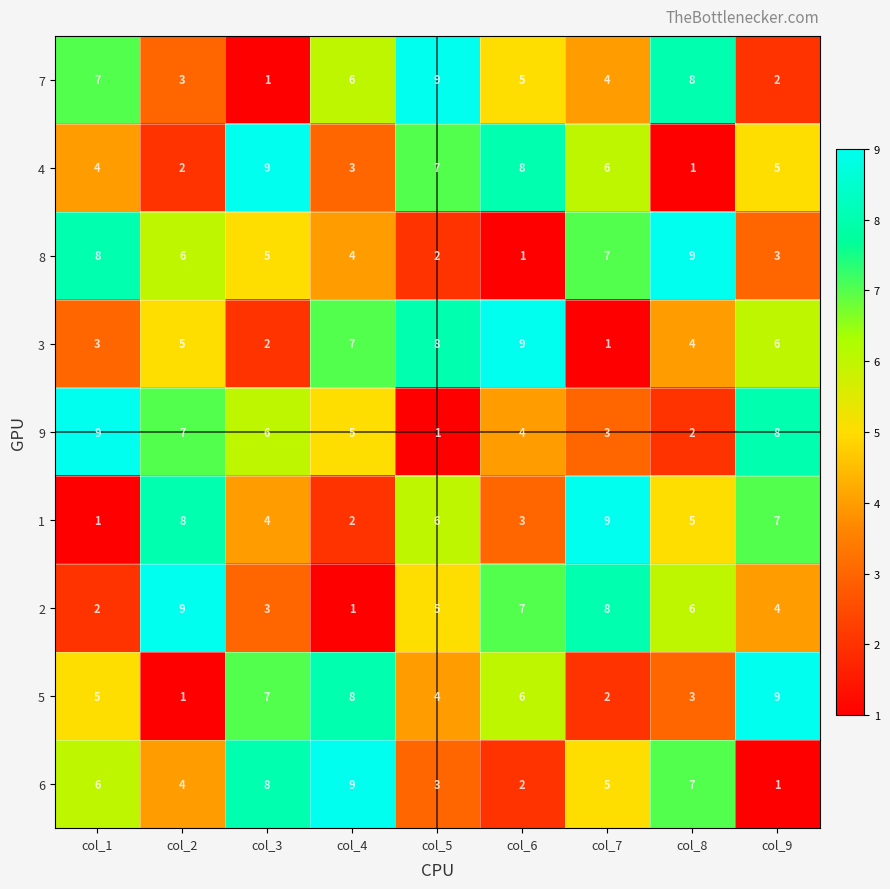

How many 5 values are between 3 and 7?

5